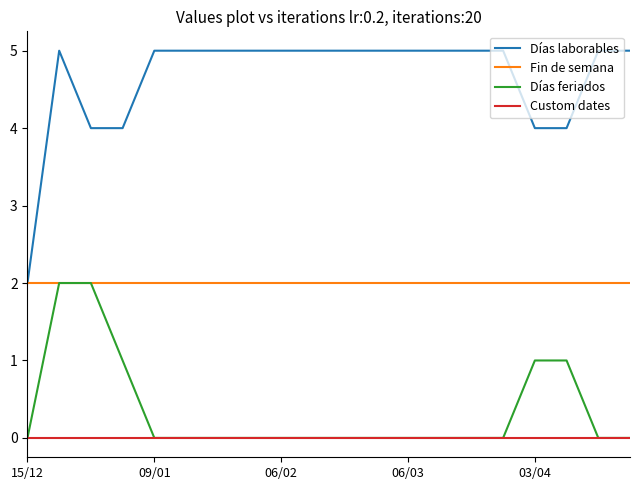

What is the greatest value displayed?

5